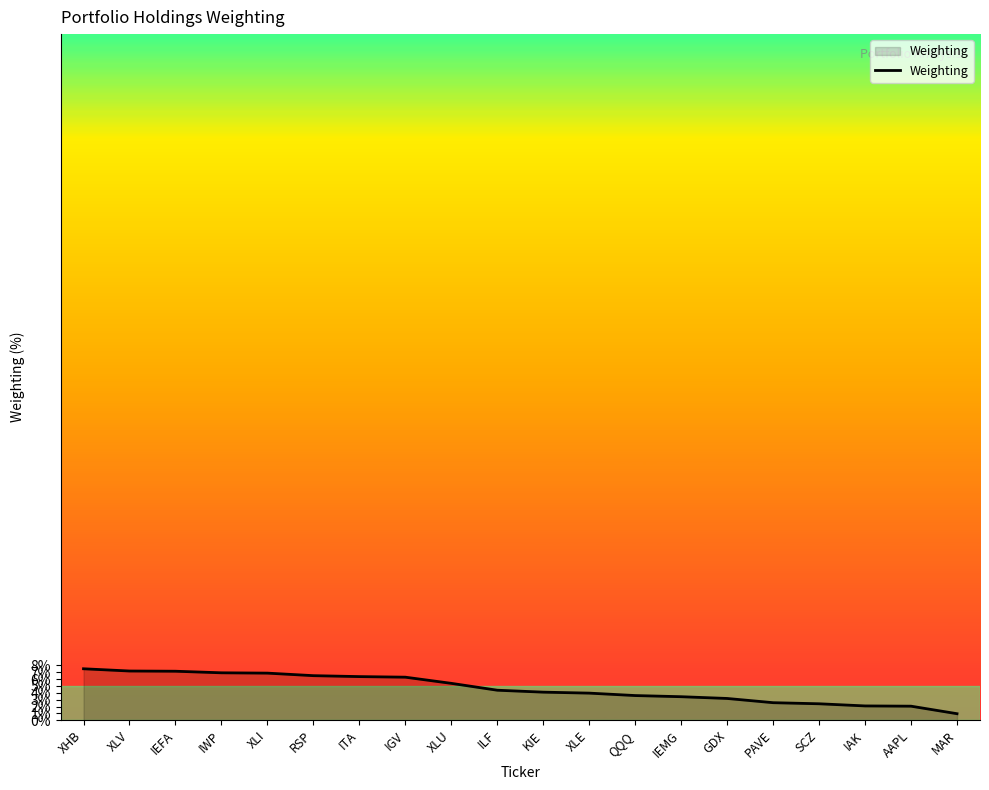

What is the approximate value at GDX?

3.2